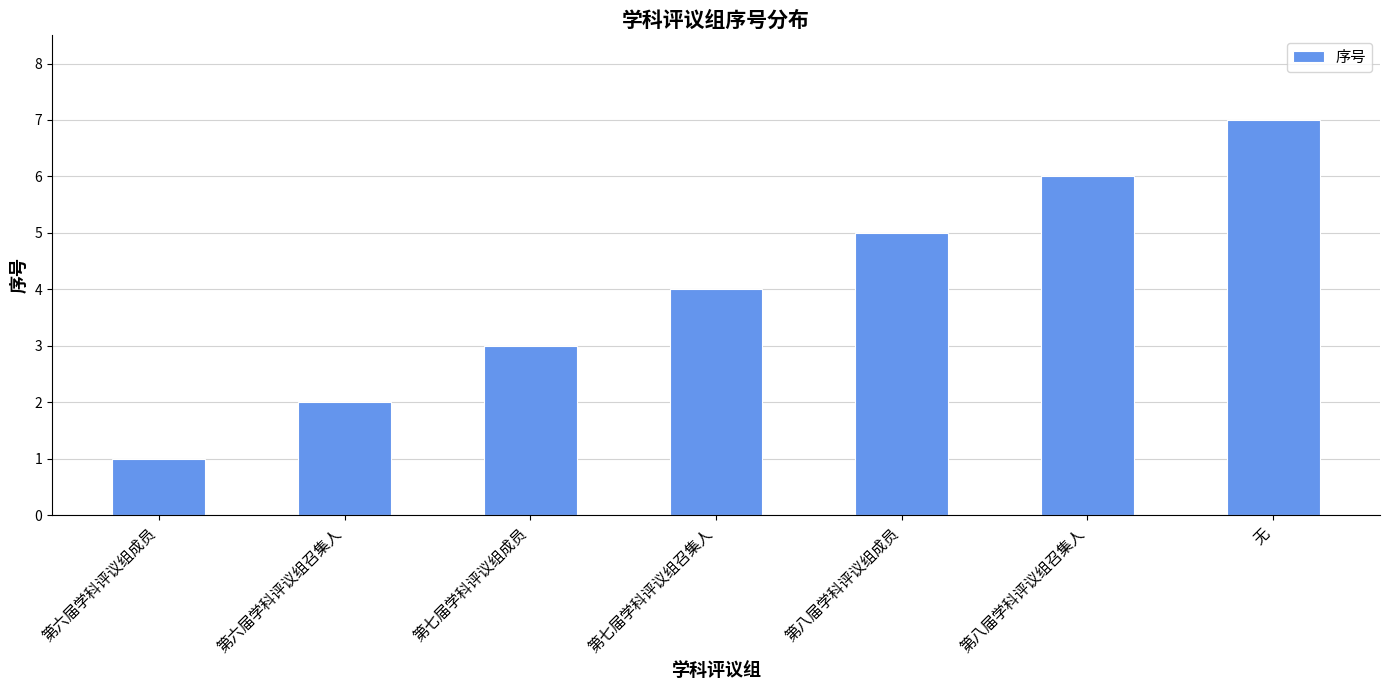

Count the number of categories in the chart.

7